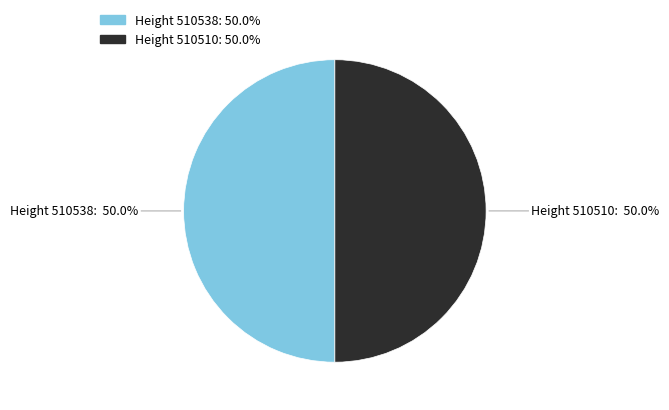

How many segments does this pie chart have?

2